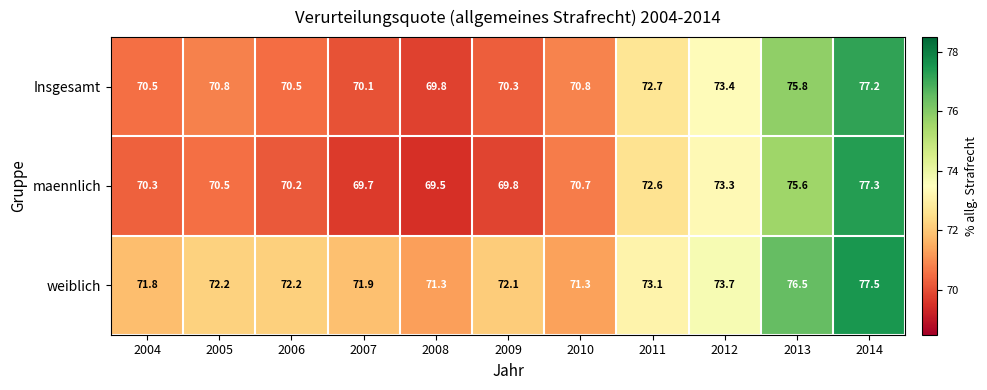

At how many categories does at least one series exceed 75?

2